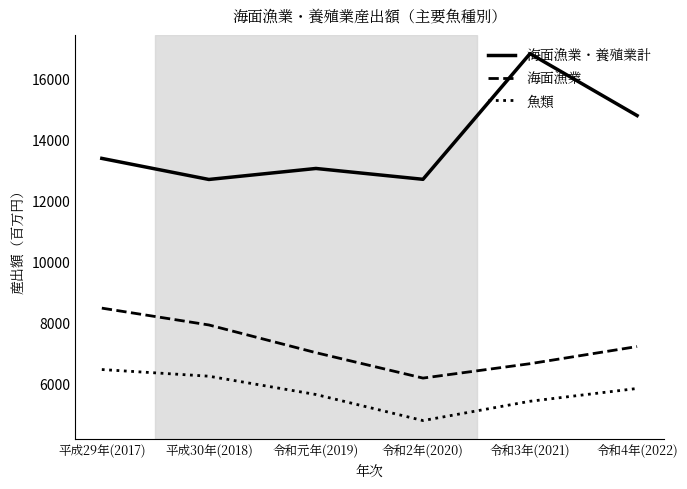

Where does the 海面漁業 series first go above 7200?

平成29年(2017)